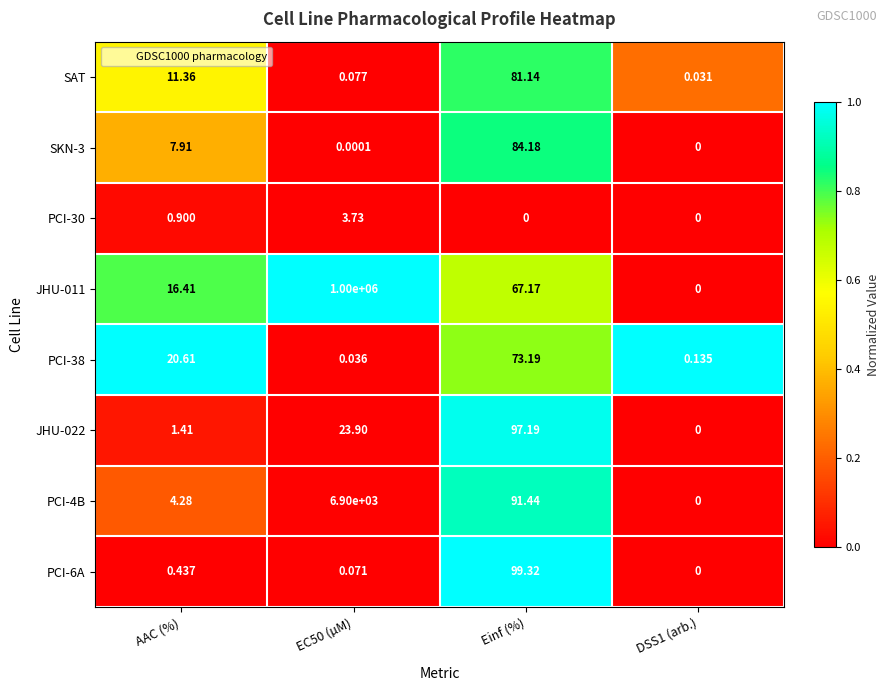

Is the value of SKN-3 at Einf (%) greater than the value of PCI-4B at EC50 (µM)?

No